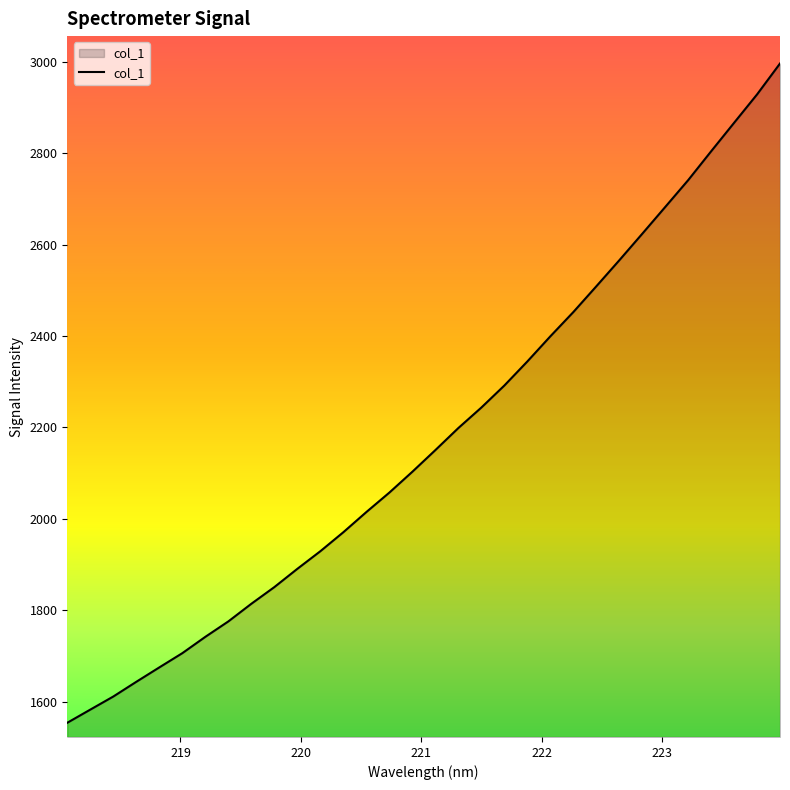

What is the maximum value shown in the chart?

2996.1